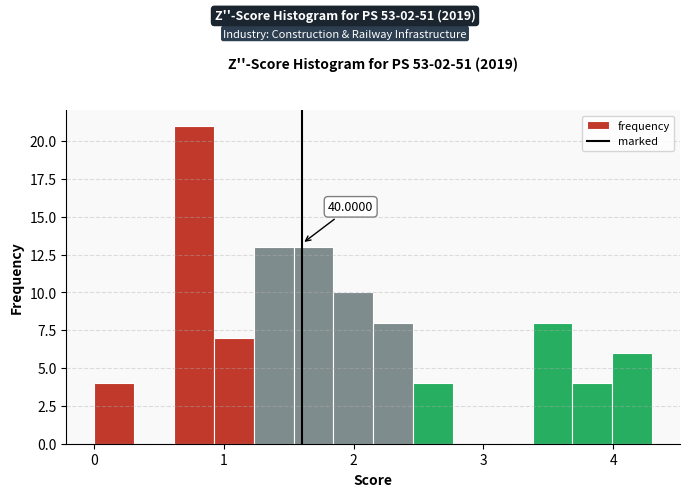

Around what value on the x-axis is the tallest bar? Give the approximate position of its centre, as read against the axis.

0.8